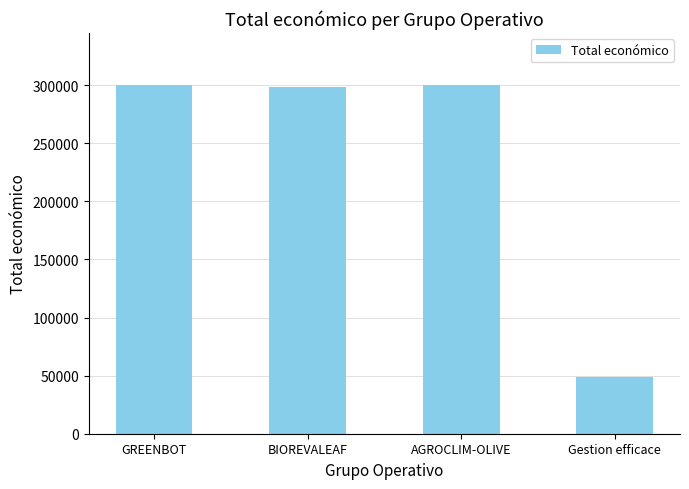

How many distinct data groups are displayed?

1